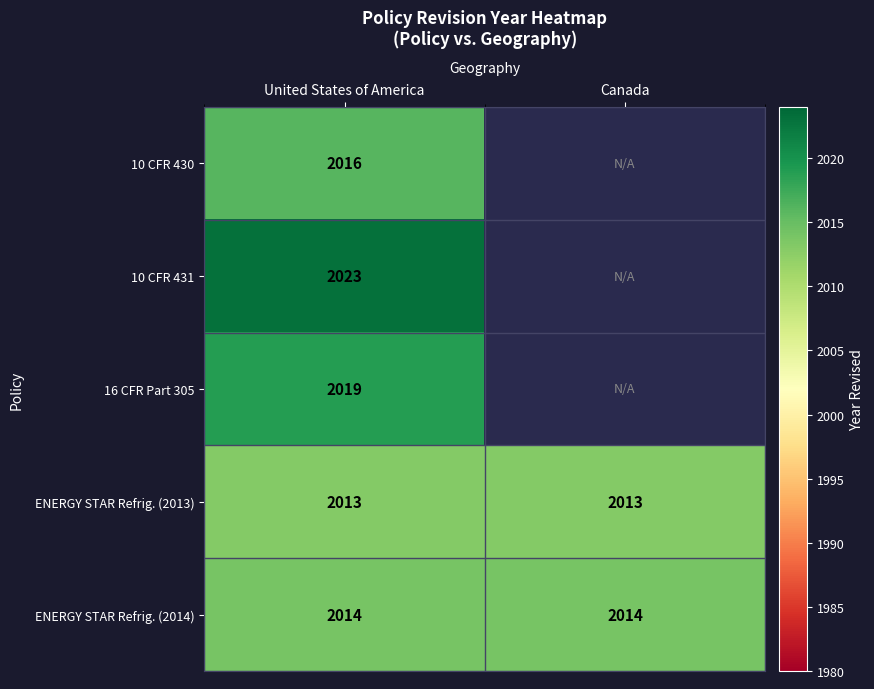

What is the sum of all ENERGY STAR Refrig. (2013) values?

4026